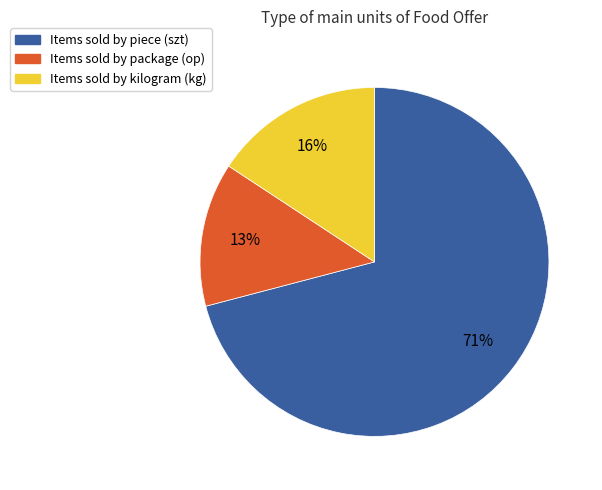

To the nearest percent, what is the average slice percentage?

33%